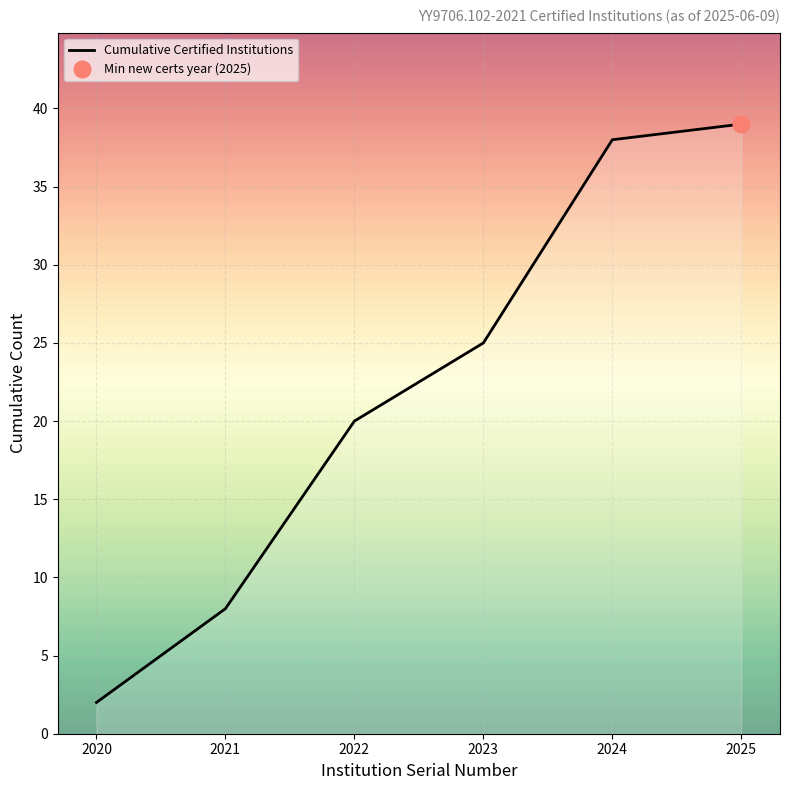

How many lines are shown in the chart?

1